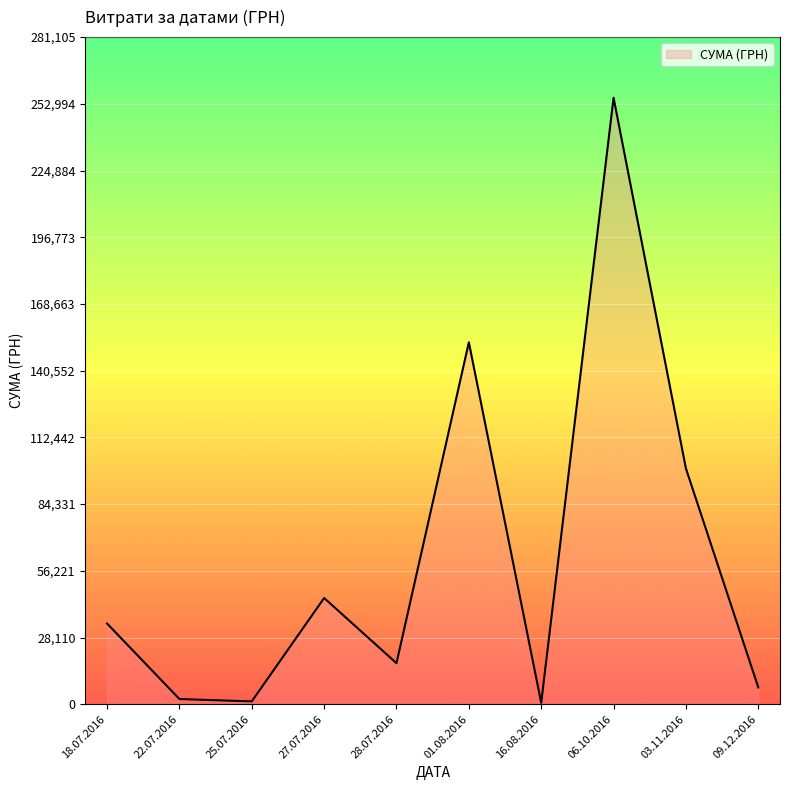

Which category has the highest value across all series?

06.10.2016